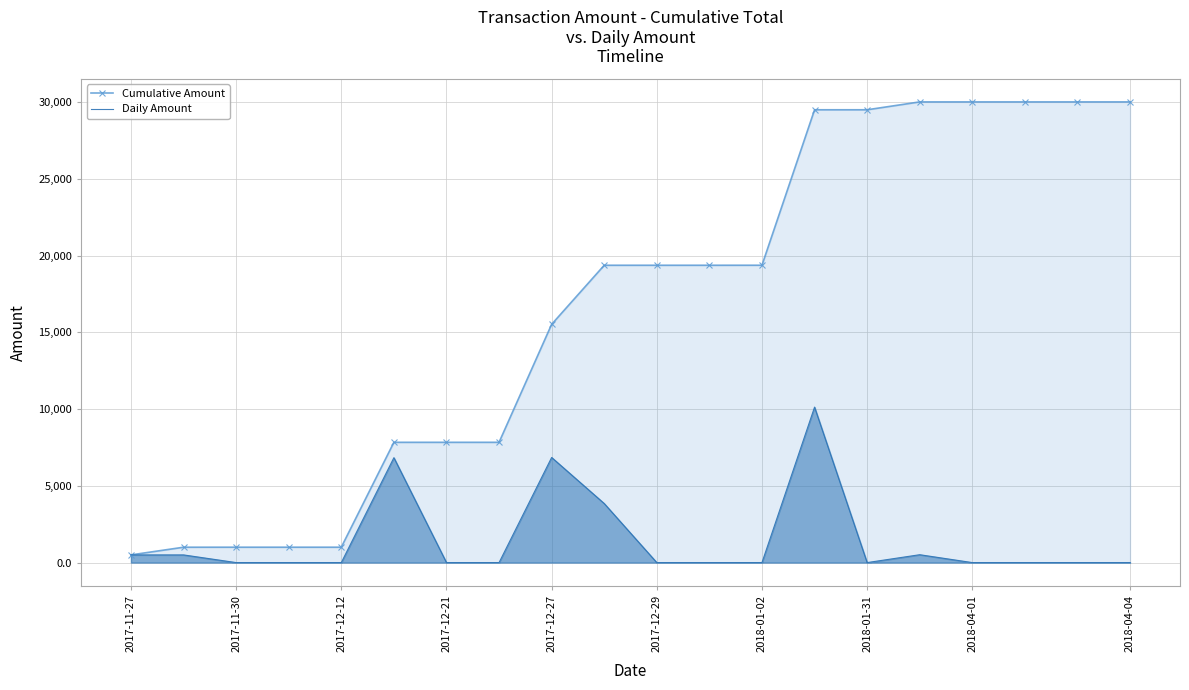

Reading left to right, extract all data points from this chart.

Cumulative Amount: 501.0	1001.0	1002.0	1002.0	1002.0	7839.6	7839.6	7839.6	15530.8	19380.8	19380.8	19380.8	19381.8	29515.8	29515.8	30028.9	30028.9	30028.9	30028.9	30028.9
Daily Amount: 501.0	500.0	0.0	0.0	0.0	6837.6	0.0	0.0	6852.2	3850.0	0.0	0.0	1.0	10134.0	0.0	513.0	0.0	0.0	0.0	0.0